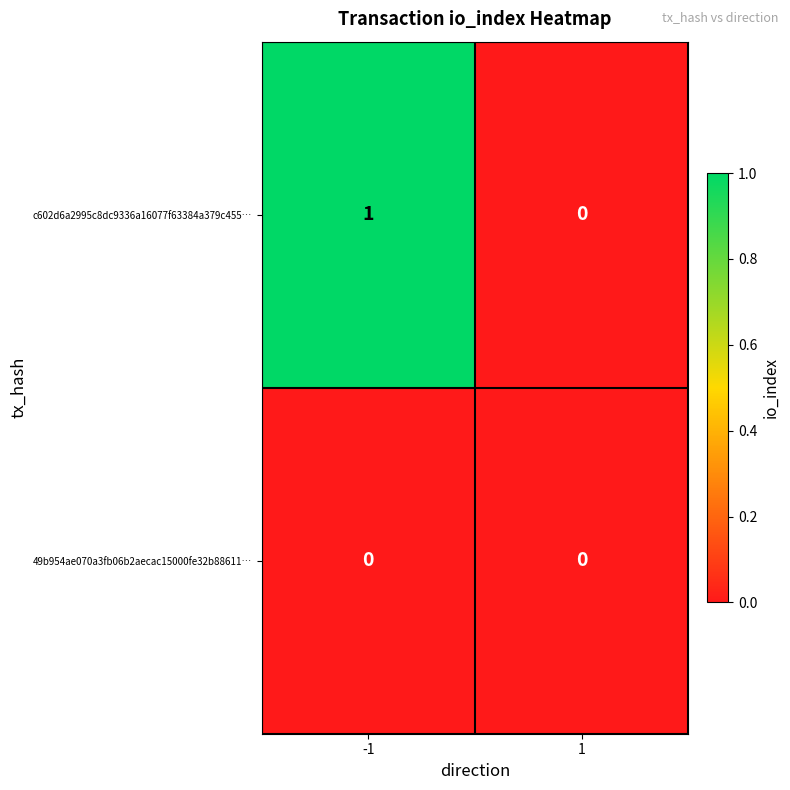

At -1, list the series in order from smallest to largest.

49b954ae070a3fb06b2aecac15000fe32b88611…, c602d6a2995c8dc9336a16077f63384a379c455…